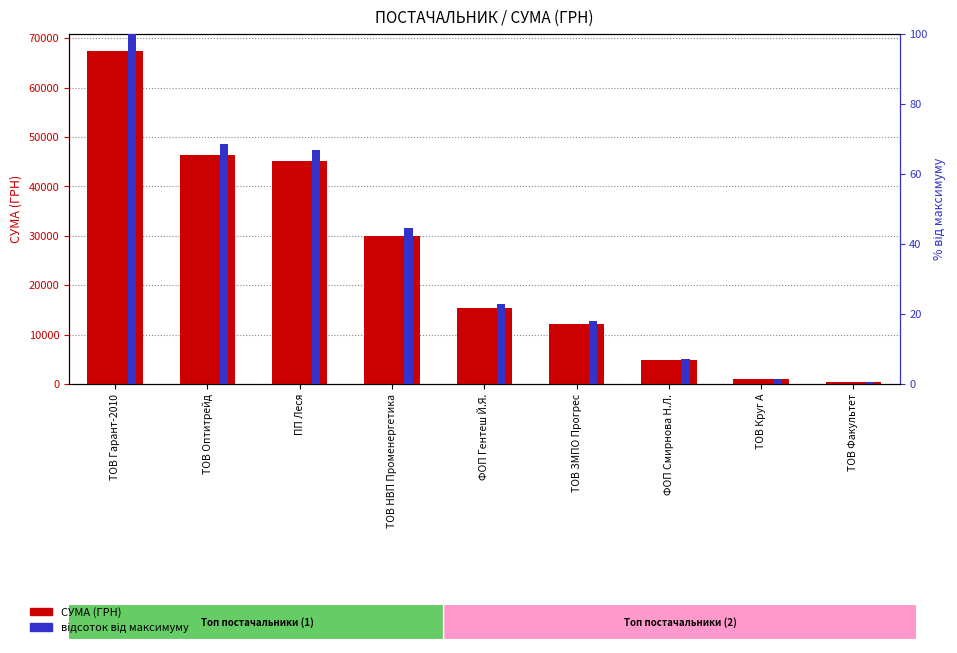

Reading left to right, list all the values displayed in this chart.

СУМА (ГРН): ТОВ Гарант-2010=67499.4	ТОВ Оптитрейд=46318.3	ПП Леся=45207.5	ТОВ НВП Променергетика=30016.8	ФОП Гентеш Й.Я.=15358.3	ТОВ ЗМПО Прогрес=12147.0	ФОП Смирнова Н.Л.=4837.3	ТОВ Круг А=916.9	ТОВ Факультет=365.0
відсоток від максимуму: ТОВ Гарант-2010=100.0	ТОВ Оптитрейд=68.6	ПП Леся=67.0	ТОВ НВП Променергетика=44.5	ФОП Гентеш Й.Я.=22.8	ТОВ ЗМПО Прогрес=18.0	ФОП Смирнова Н.Л.=7.2	ТОВ Круг А=1.4	ТОВ Факультет=0.5